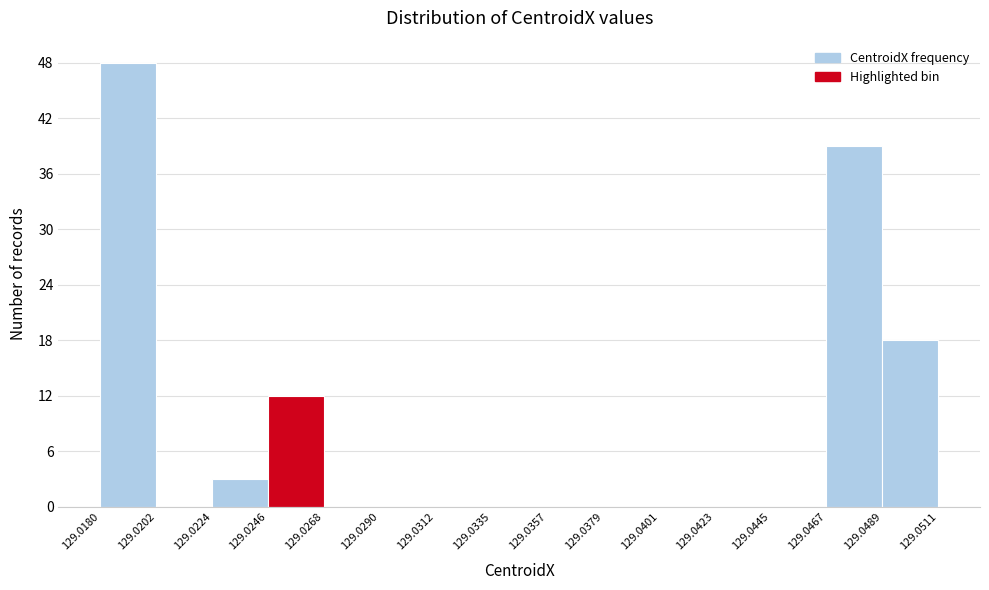

How tall is the bar that spans 129.0180 to 129.0202 on the x-axis? The values are not printed on the chart, so give them approximately, as read against the axis.

48